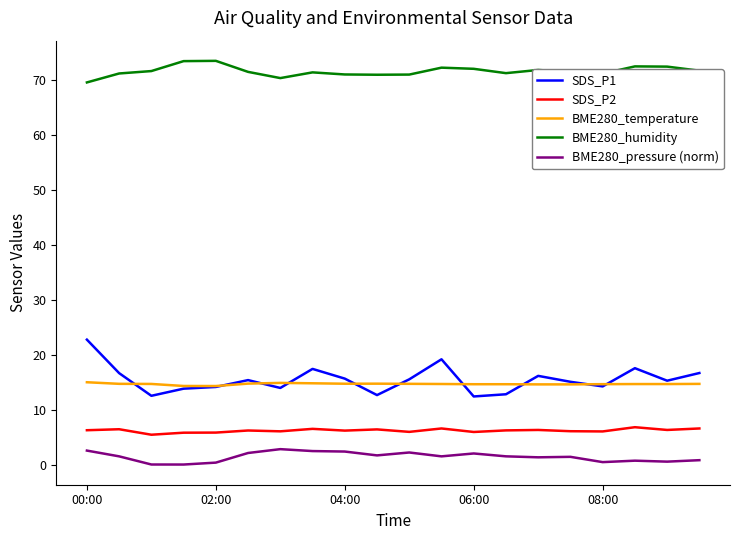

Which series has the largest total across all categories?

BME280_humidity